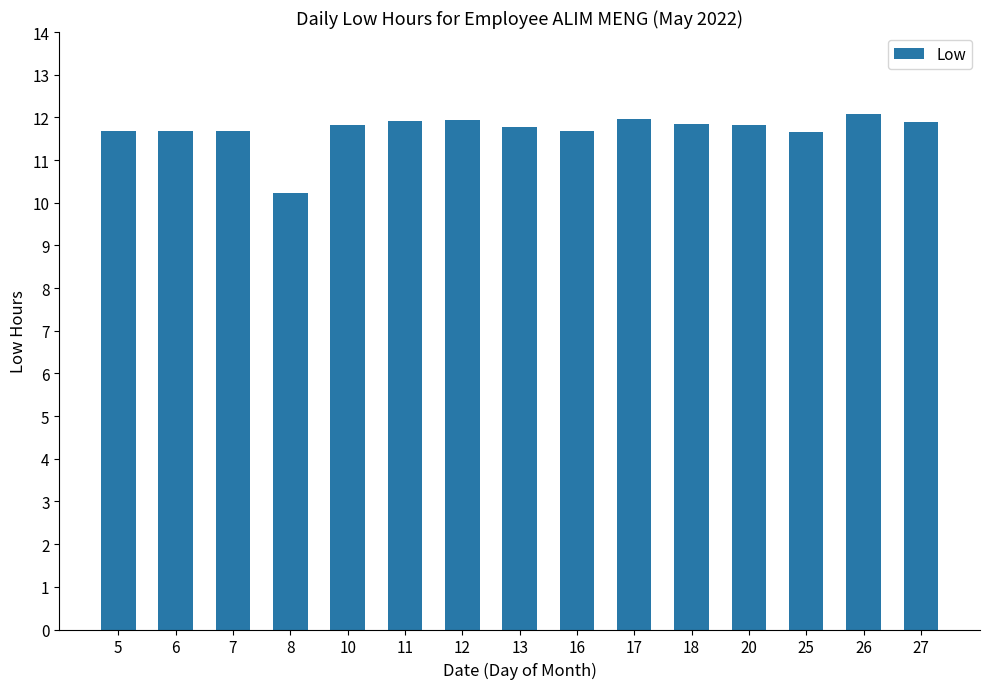

Is it true that the value at 27 is 11.9?

True